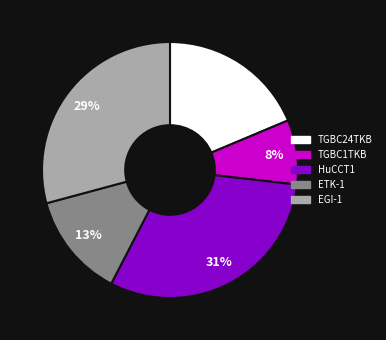

Does any single category account for the majority?

No